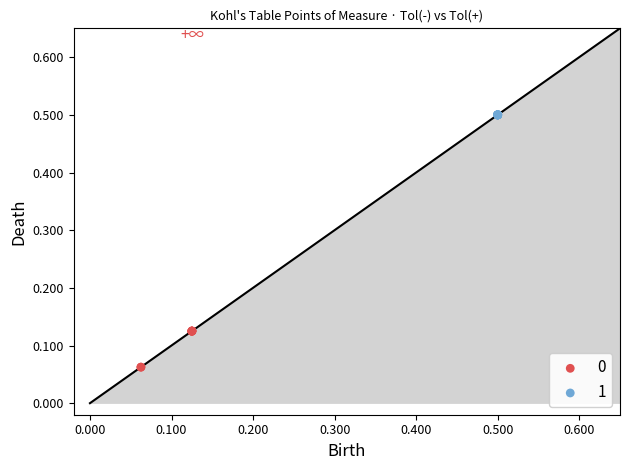

What are all the series names shown in the legend?

0, 1